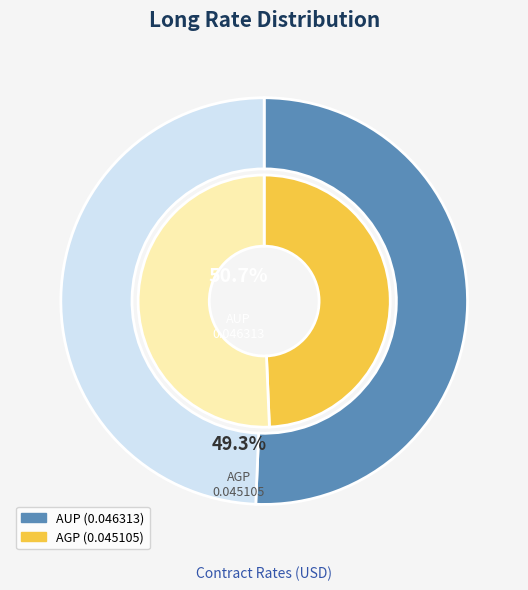

Which slice represents more than half of the pie?

AUP